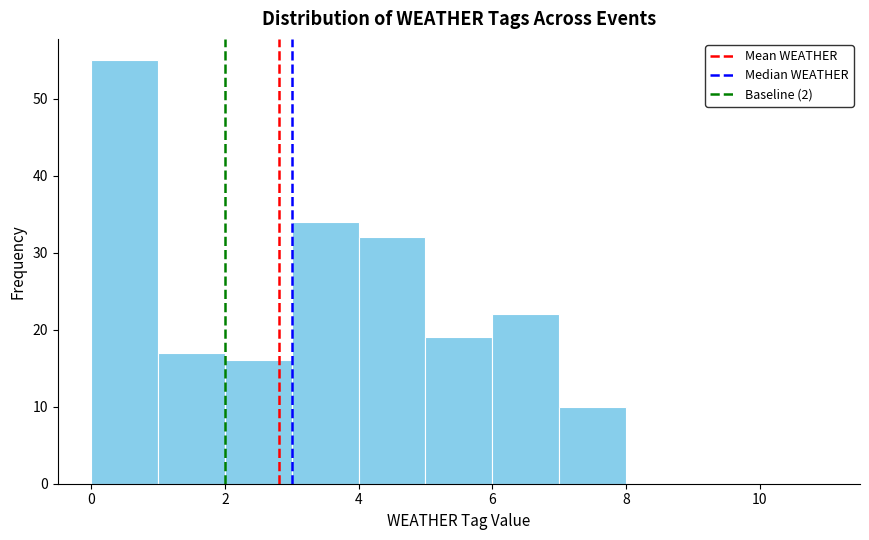

Which range on the x-axis has the tallest bar?

0 to 1